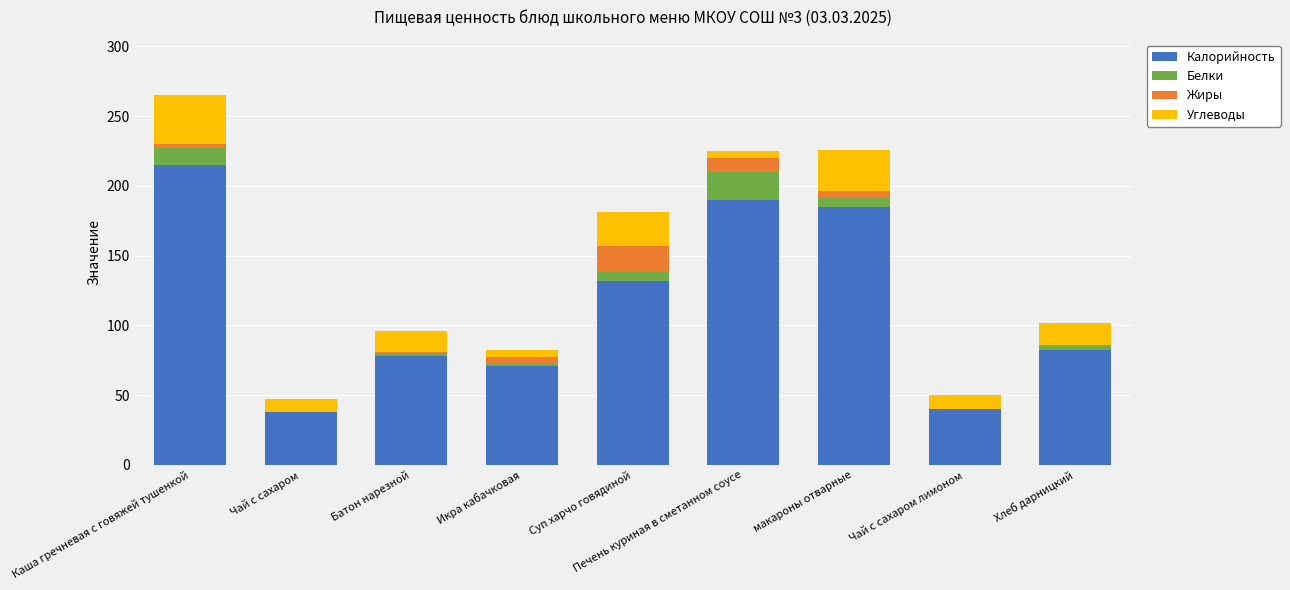

Where is Калорийность nearest to the value 126?

Суп харчо говядиной